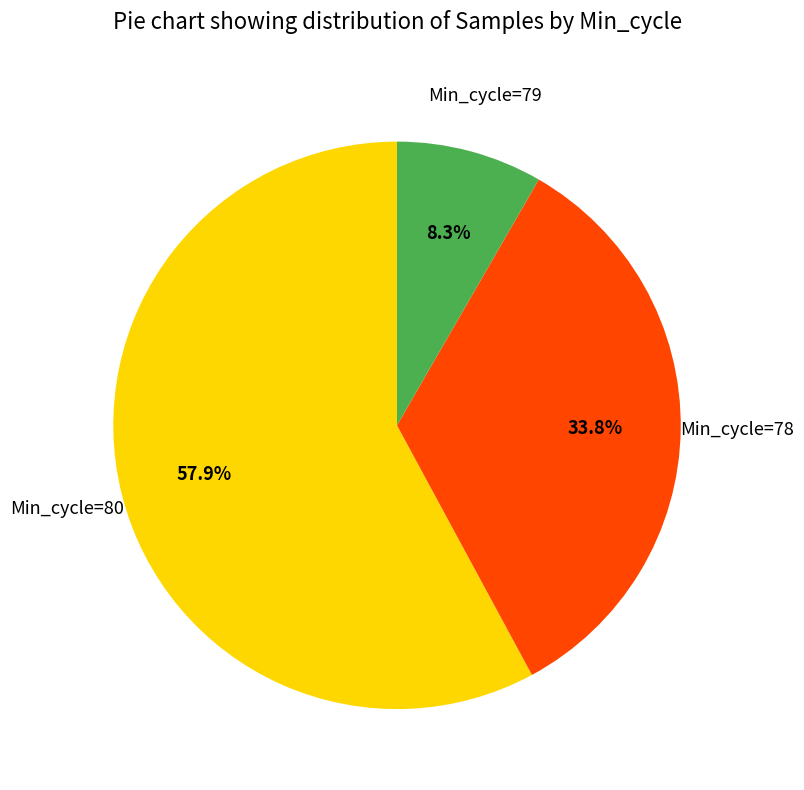

How many segments does this pie chart have?

3